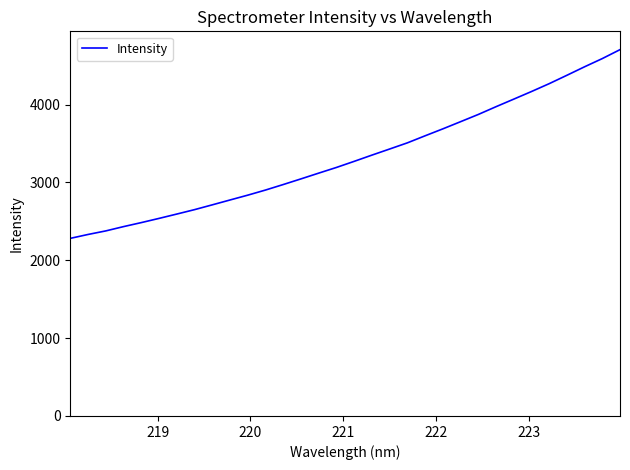

What is the greatest value displayed?

4706.7